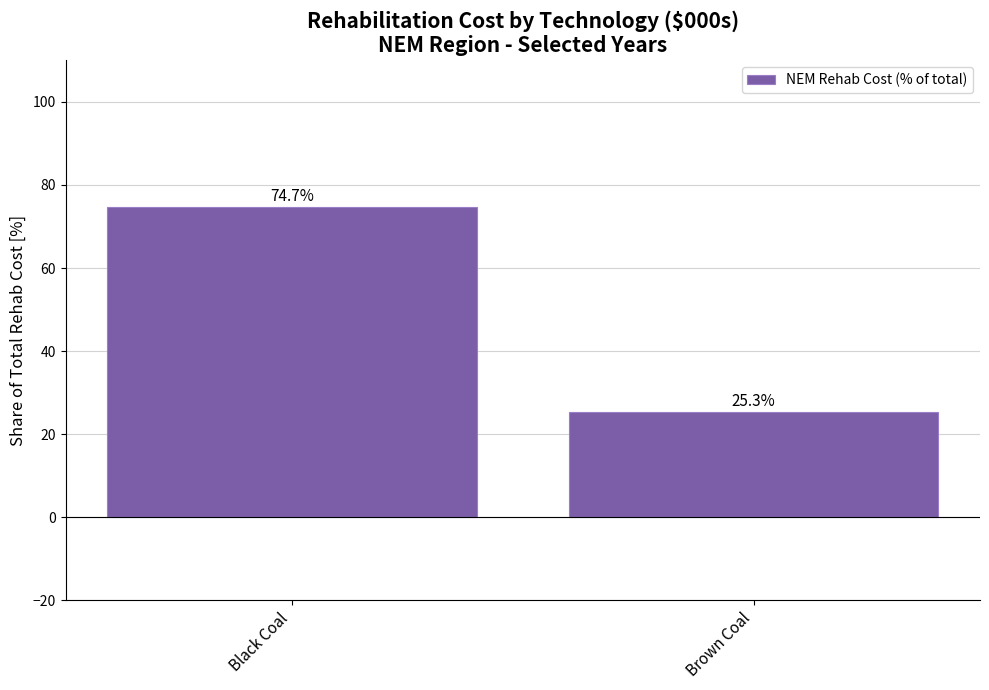

How many values are below 74?

1